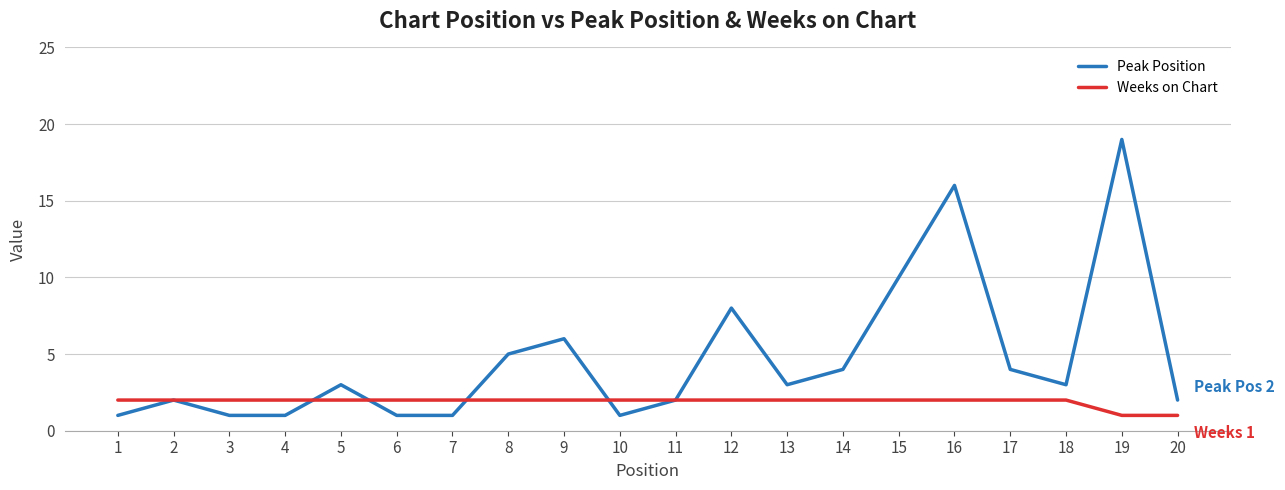

How many categories are shown in the chart?

20